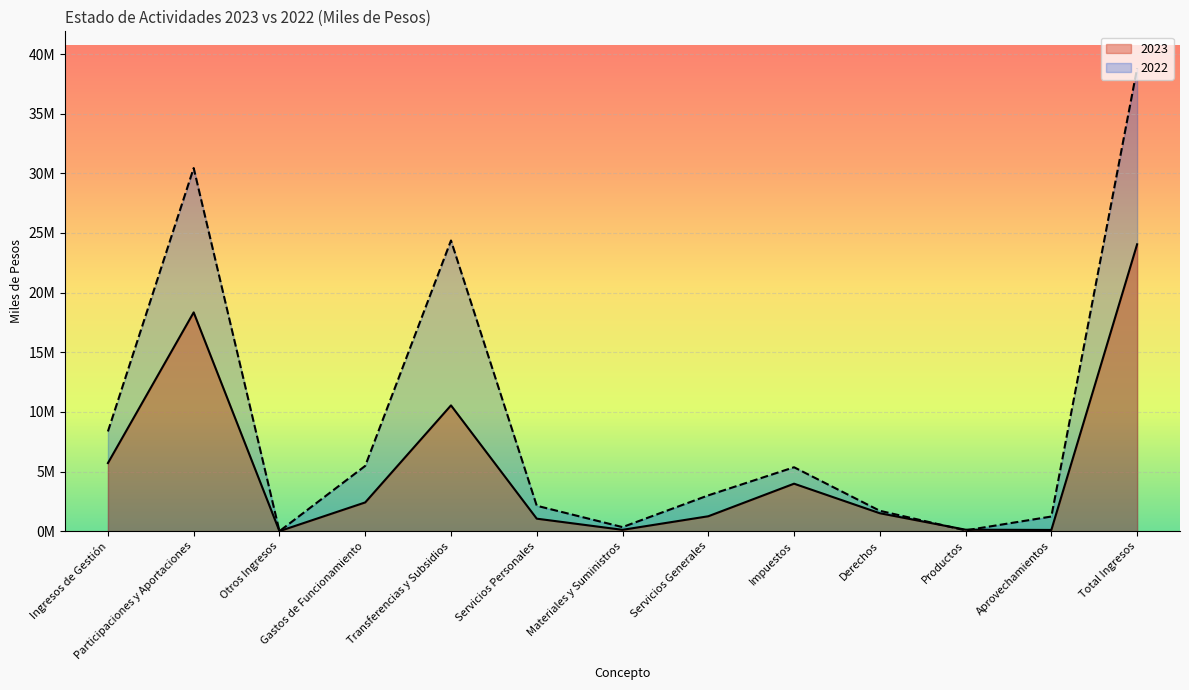

Reading left to right, list all the values displayed in this chart.

2023: 5707580	18340559	0	2409245	10544975	1047430	112598	1249217	3979712	1502974	123066	101828	24048139
2022: 8358312	30439865	0	5472408	24365423	2130433	340501	3001474	5357919	1707481	65882	1227030	38798177